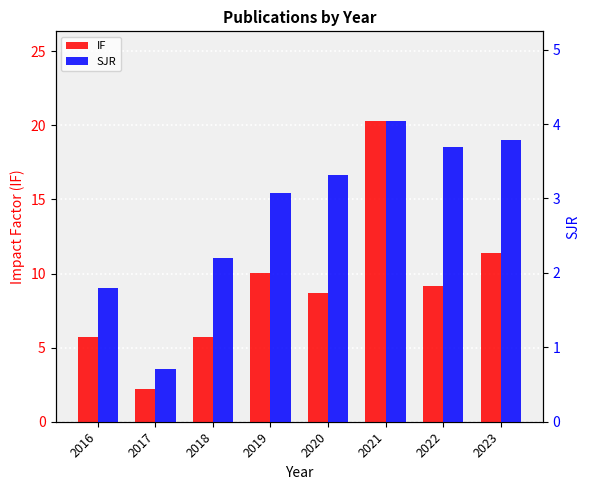

List the labels in order of IF value, smallest first.

2017, 2018, 2016, 2020, 2022, 2019, 2023, 2021